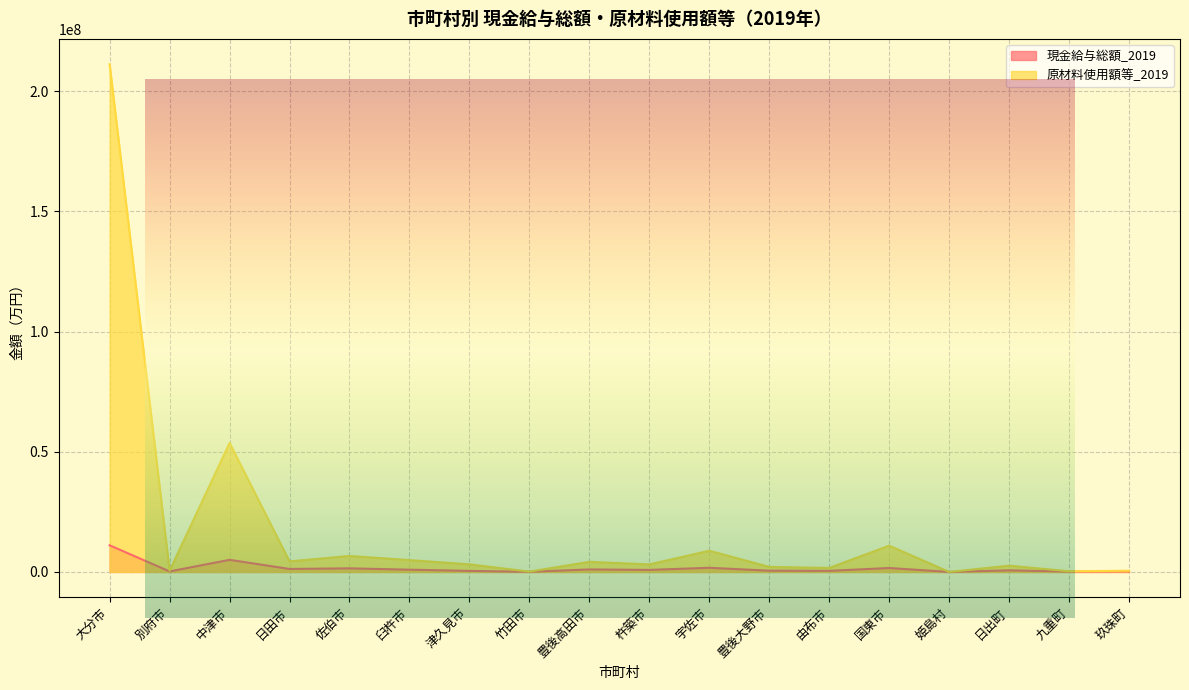

What is the label of the 2nd point from the left?

別府市